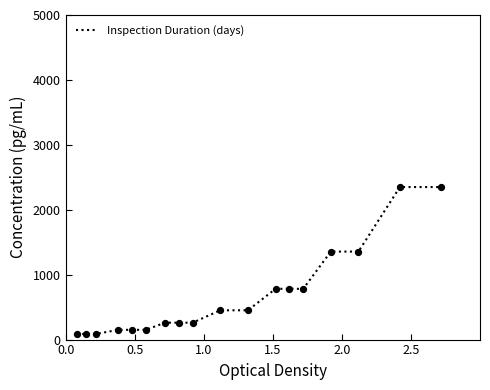

What is the maximum value shown in the chart?

2349.7